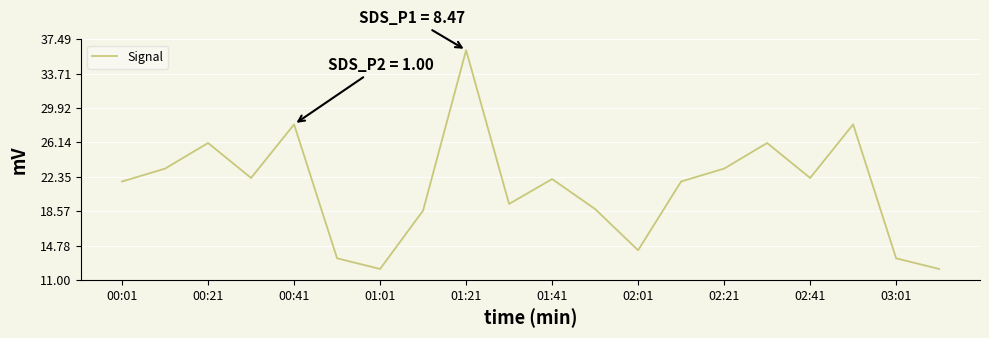

What is the difference between the maximum and minimum values?

24.1